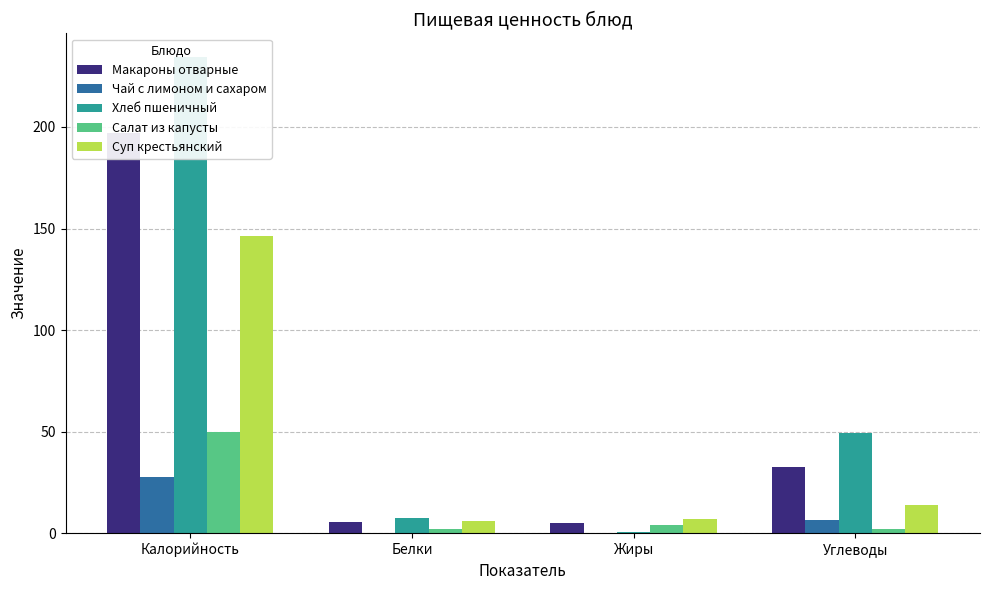

Reading left to right, extract all data points from this chart.

Макароны отварные: 196.8	5.3	4.9	32.8
Чай с лимоном и сахаром: 27.9	0.2	0.1	6.6
Хлеб пшеничный: 234.4	7.6	0.8	49.2
Салат из капусты: 50.0	2.0	4.0	2.0
Суп крестьянский: 146.1	6.2	7.2	14.1